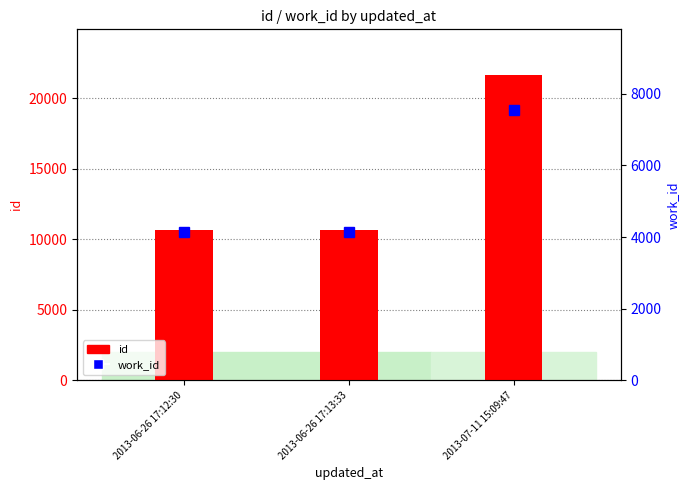

What is the difference between the work_id values at 2013-07-11 15:09:47 and 2013-06-26 17:13:33?

3396